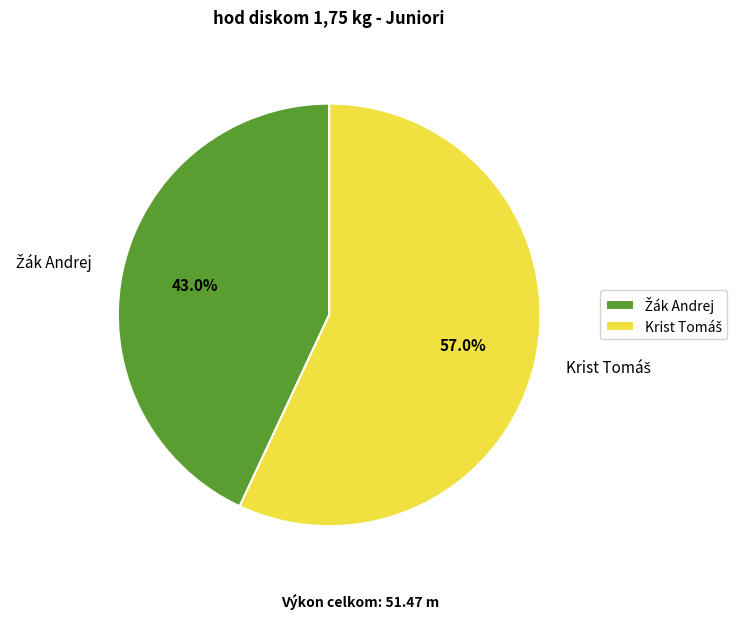

Does any single category account for the majority?

Yes